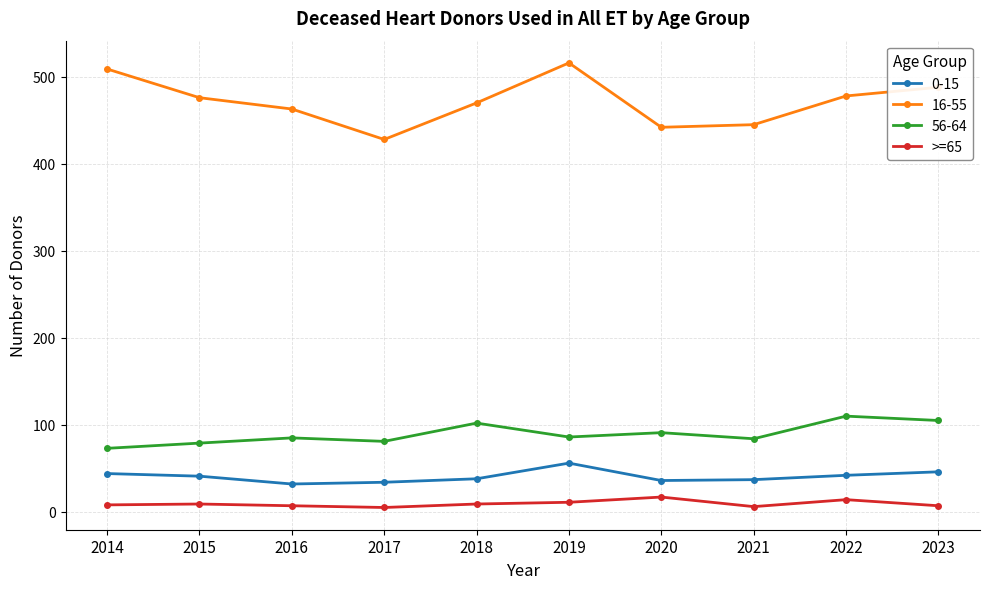

Which series has the widest spread of values?

16-55